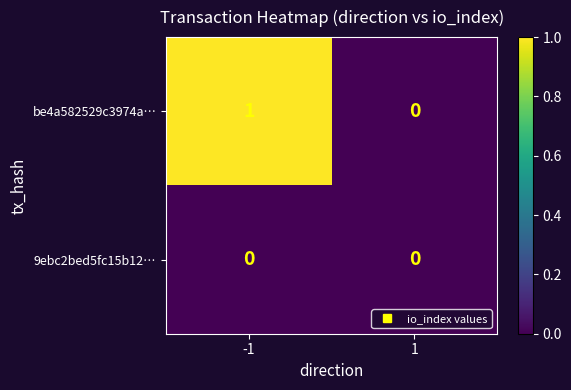

Reading right to left, transcribe all the data shown in this chart.

be4a582529c3974a…: 1=0	-1=1
9ebc2bed5fc15b12…: 1=0	-1=0